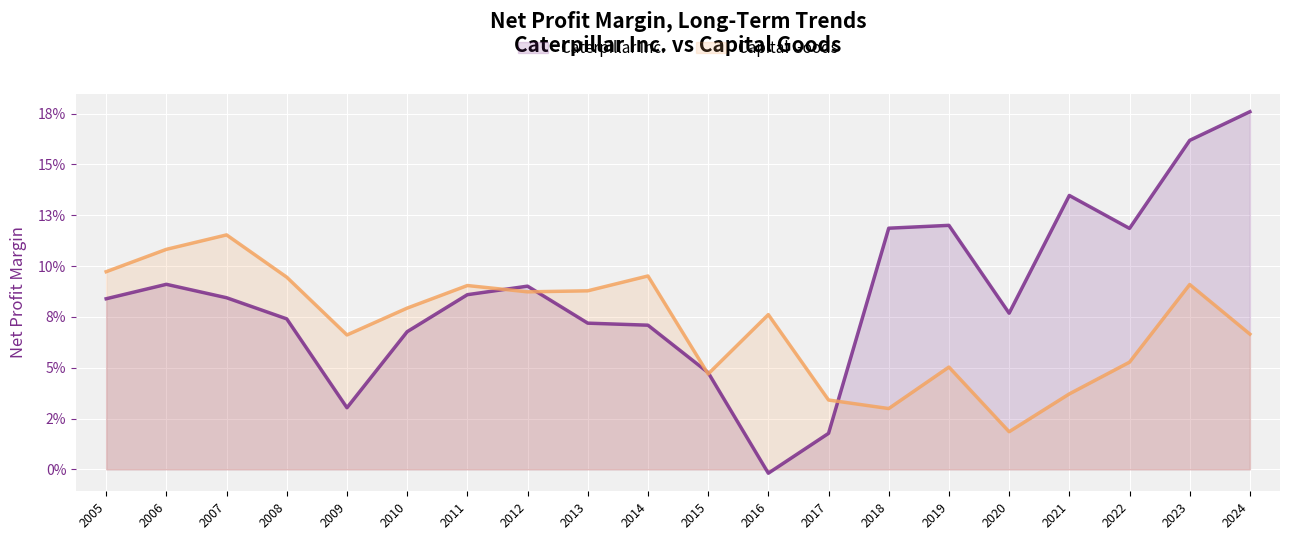

Which series ends up on top after the final intersection of Caterpillar Inc. and Capital Goods?

Caterpillar Inc.